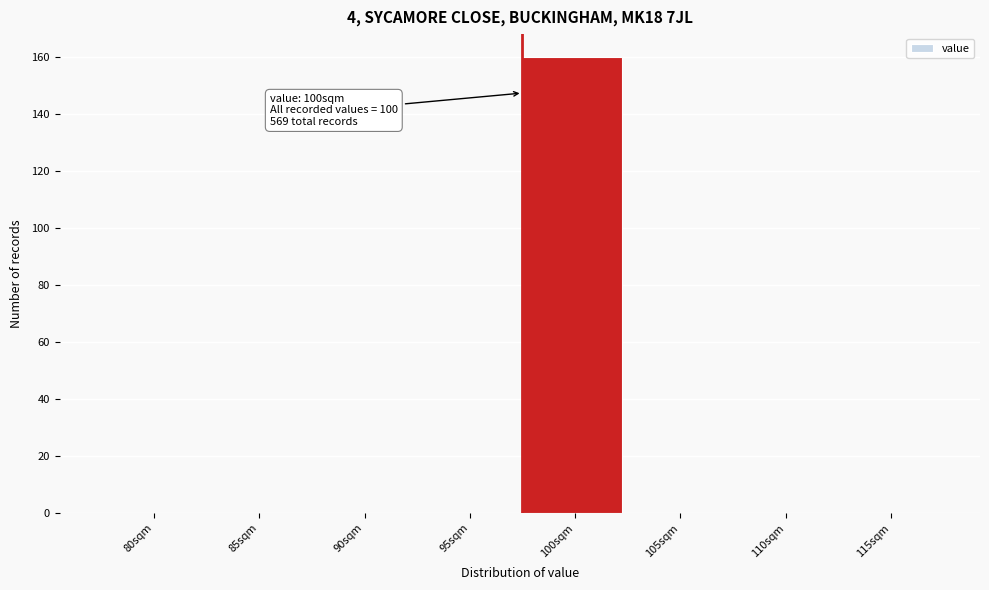

Reading left to right, list all the values displayed in this chart.

80sqm=0	85sqm=0	90sqm=0	95sqm=0	100sqm=160	105sqm=0	110sqm=0	115sqm=0